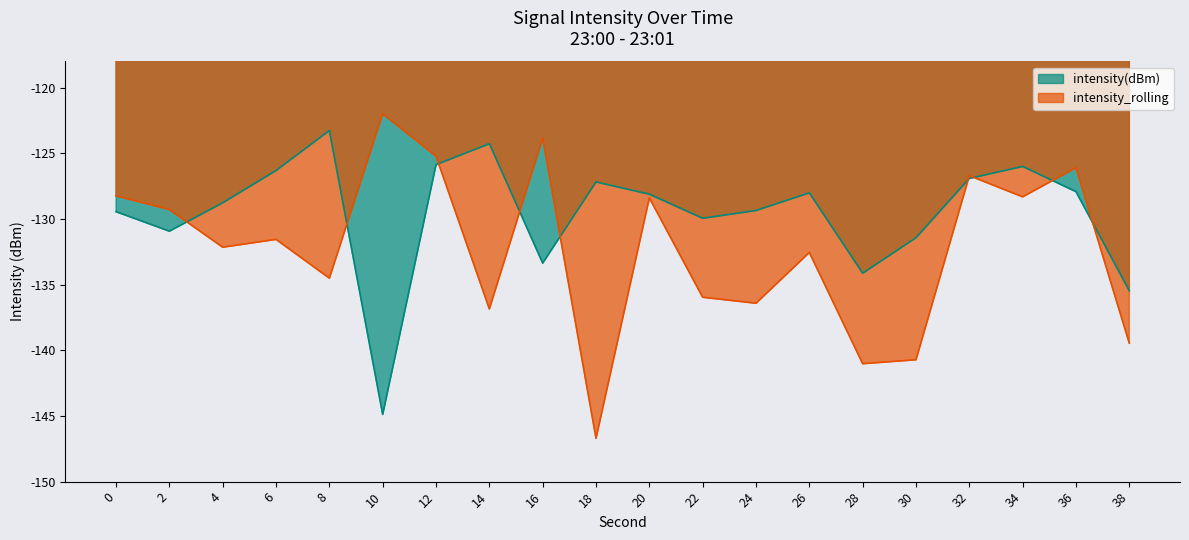

What is the highest value of the intensity_rolling series?

-122.0